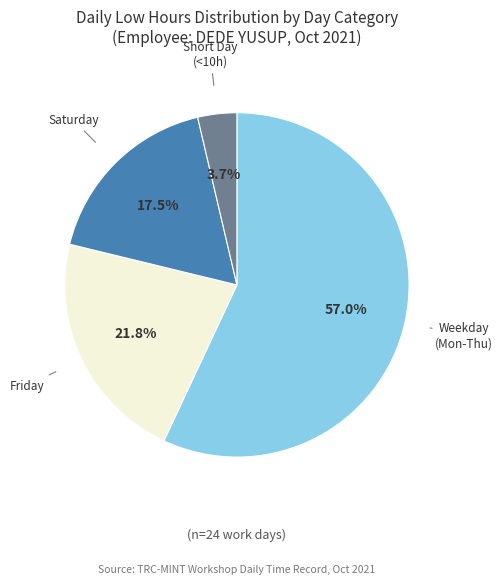

Is there any slice that represents more than half of the pie?

Yes